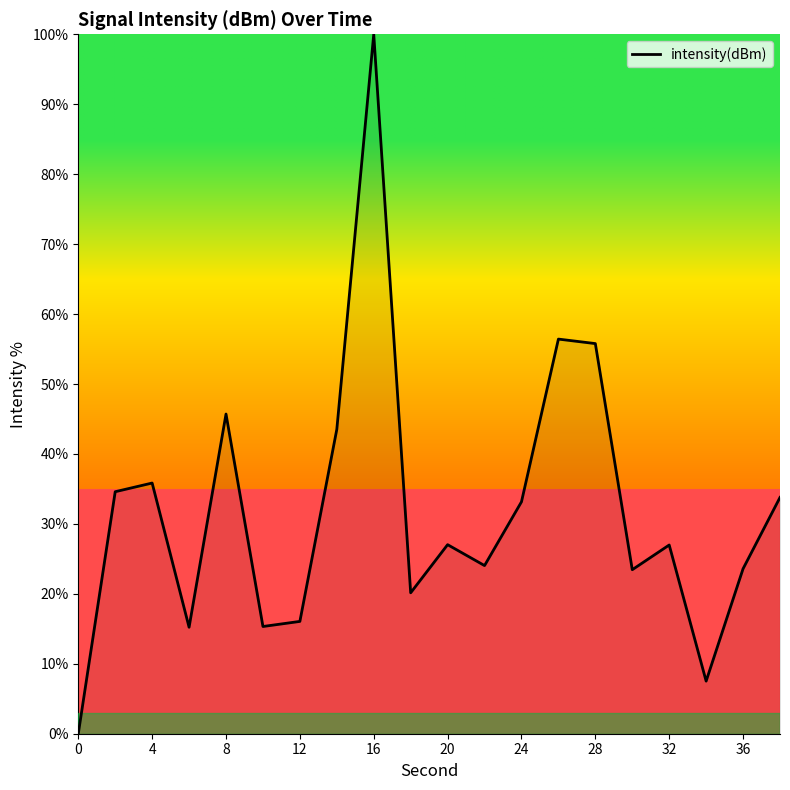

What is the greatest value displayed?

100.0